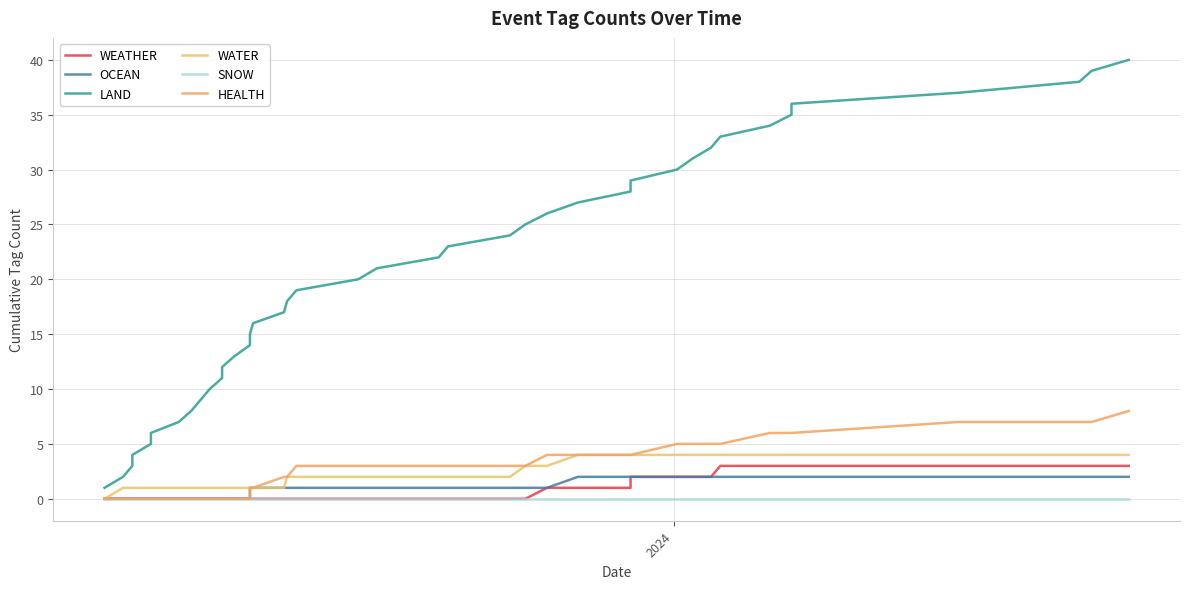

Count the number of data series in this chart.

6